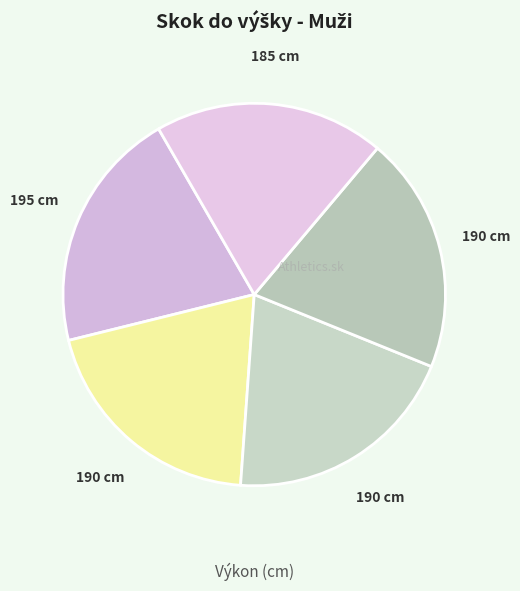

How many slices are in this pie chart?

5